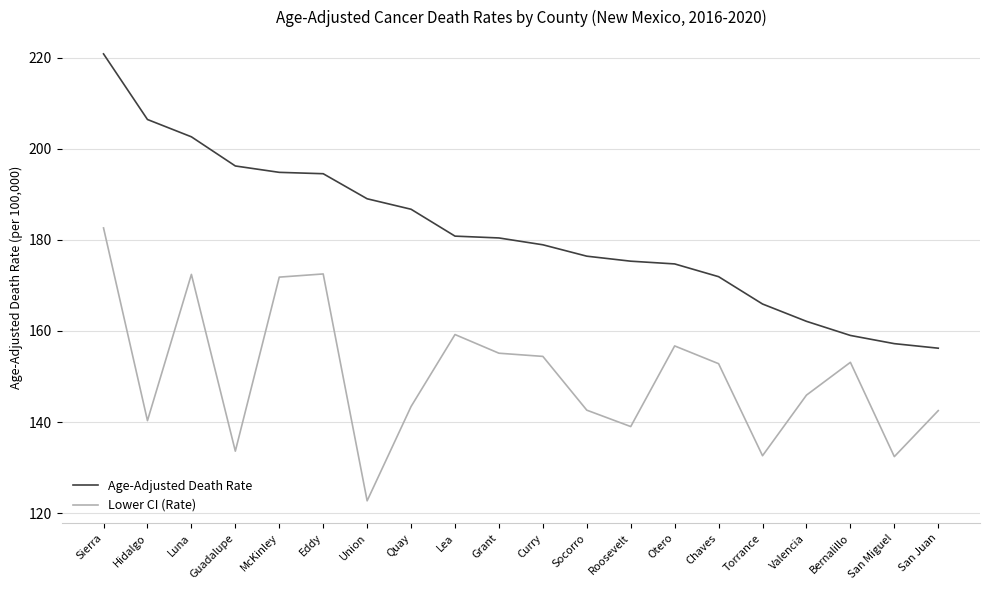

At Roosevelt, list the series in order from largest to smallest.

Age-Adjusted Death Rate, Lower CI (Rate)